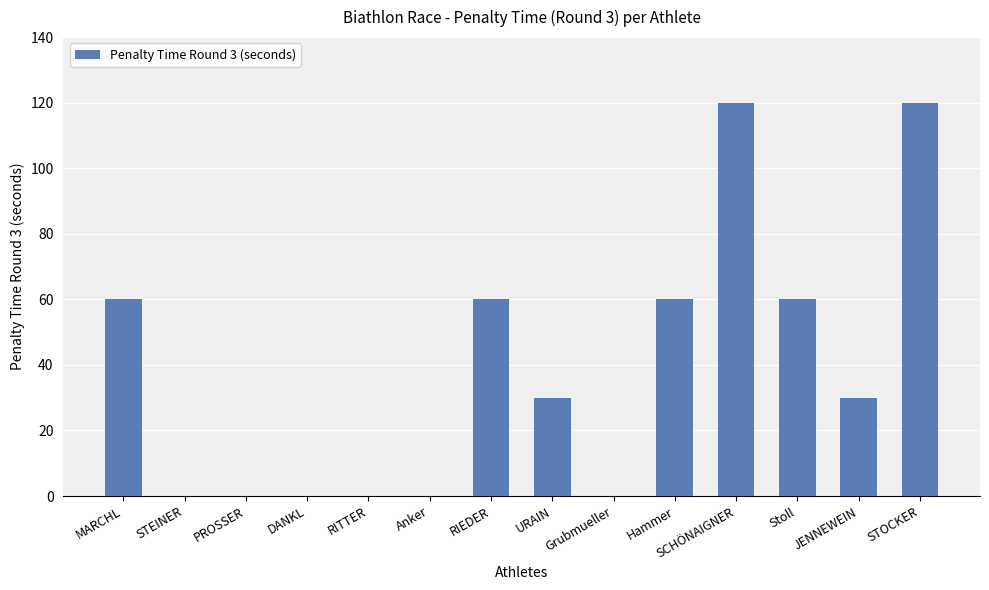

Count the number of categories in the chart.

14